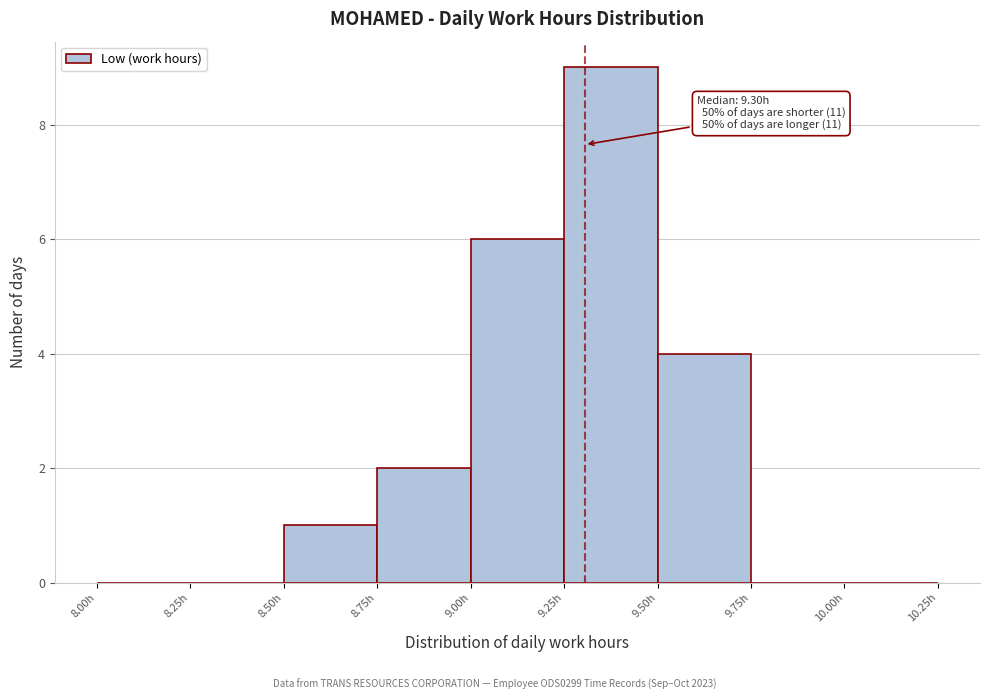

Over which range of the x-axis is the bar tallest?

9.25 to 9.50